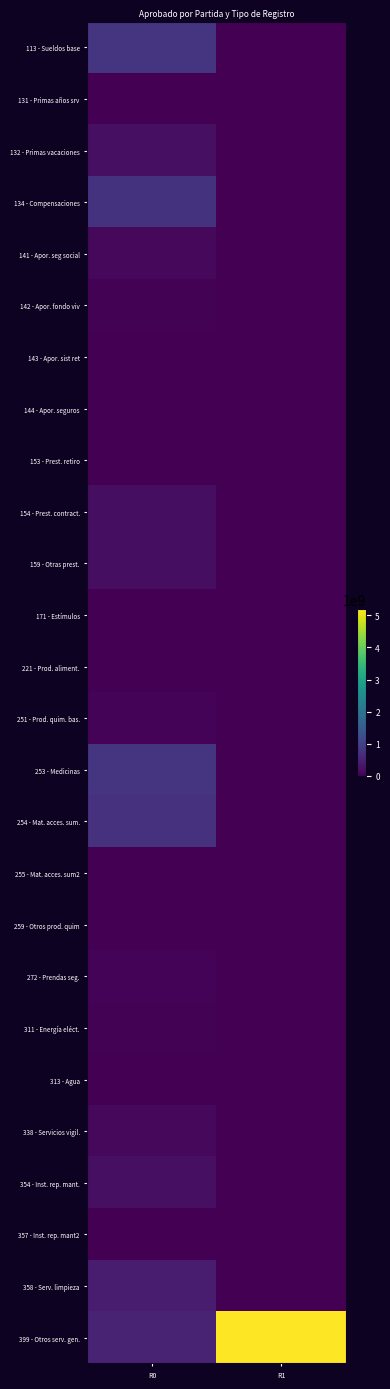

Which series has the largest total across all categories?

399 - Otros serv. gen.